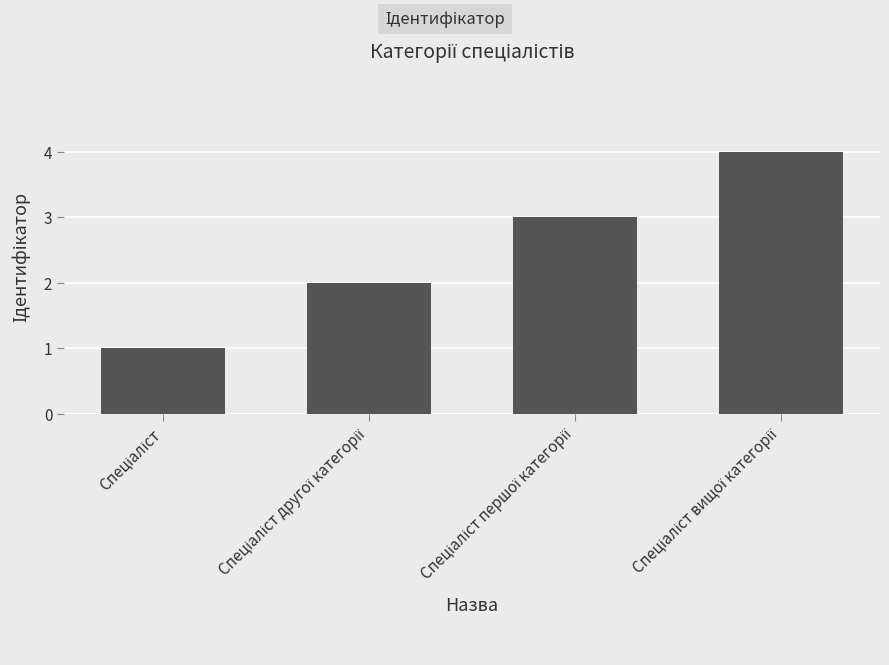

What is the sum of all values?

10